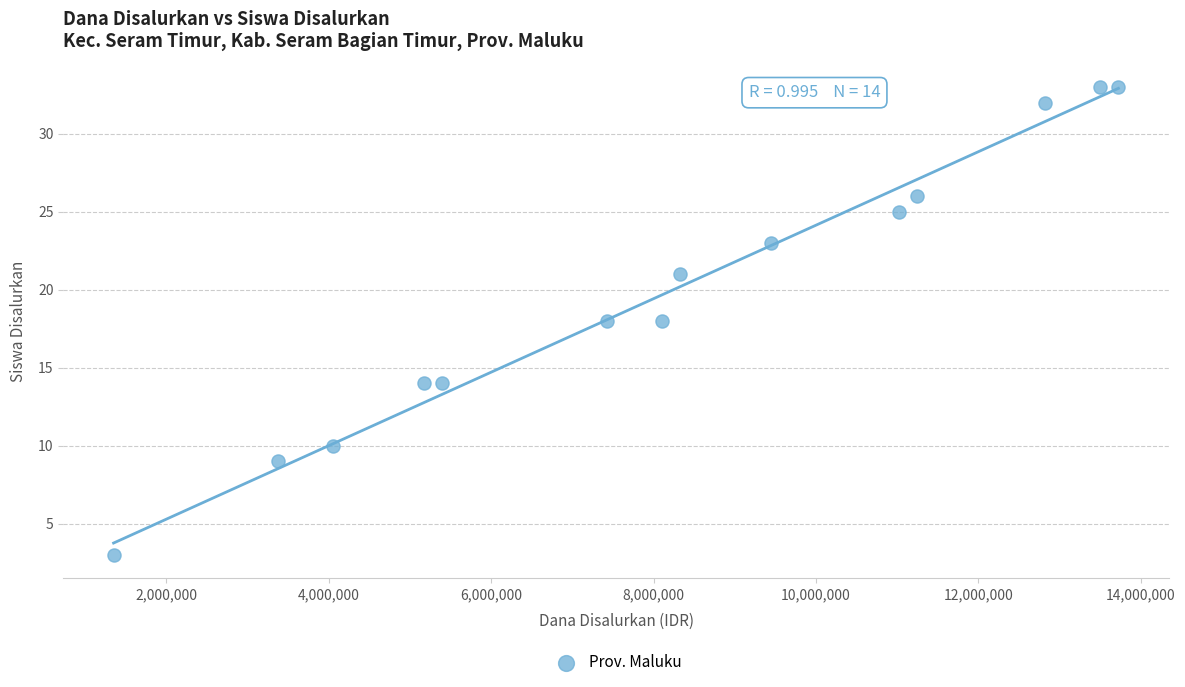

What is the range of Y values (max minus min)?

30